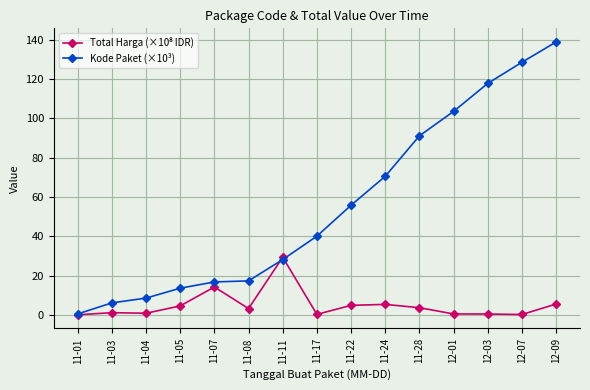

True or false: Kode Paket (×10³) has more than 1 interior local peaks.

False